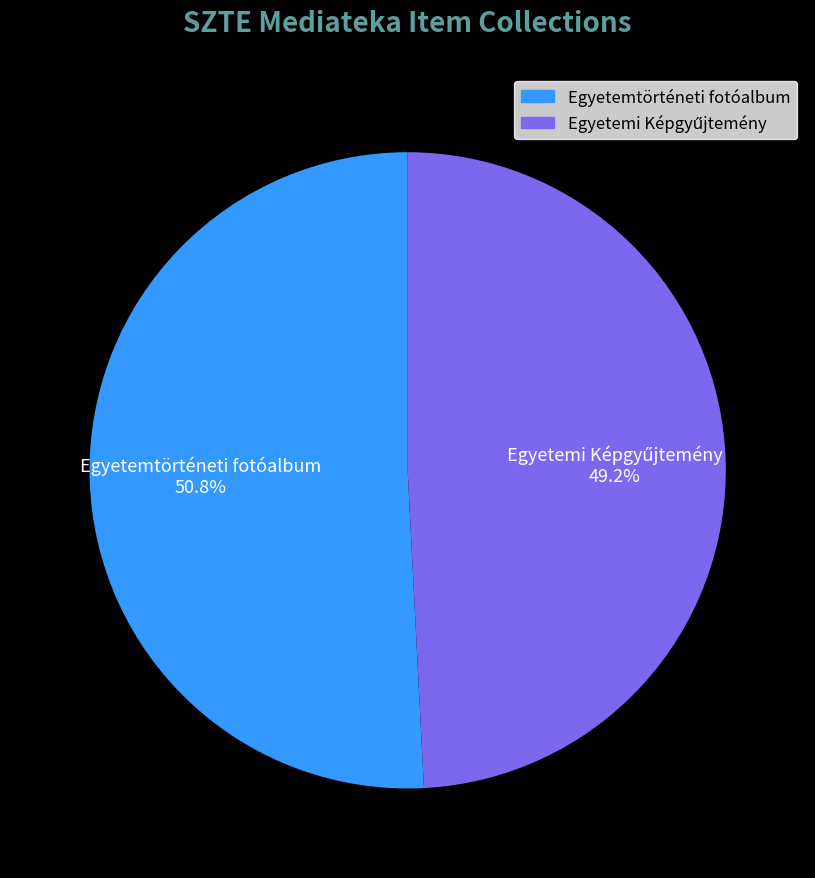

To the nearest percent, what is the average slice percentage?

50%